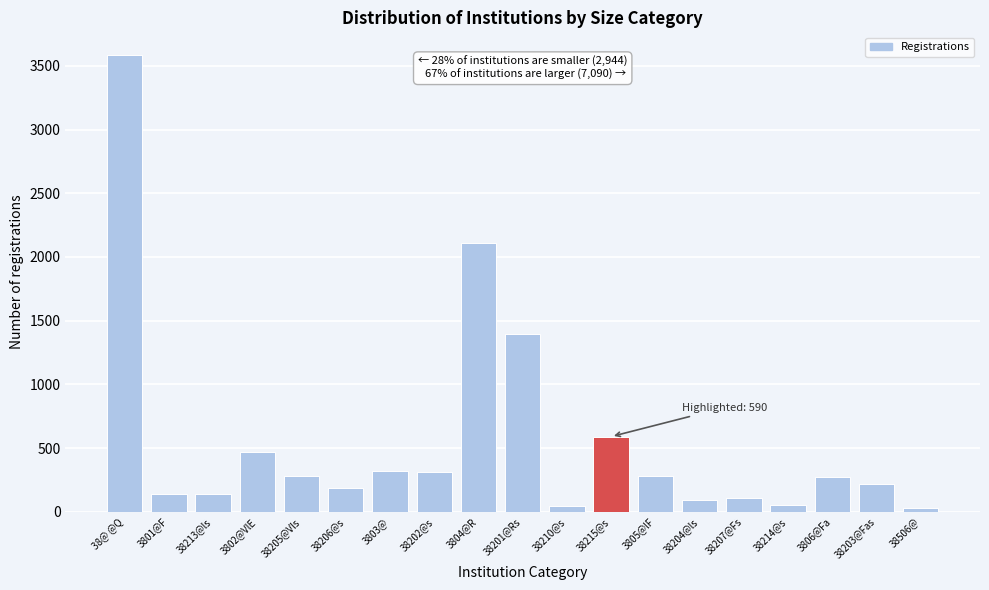

Where is the data nearest to the value 1808?

3804@R